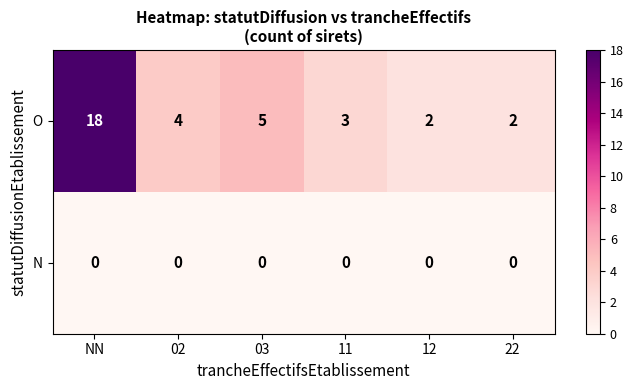

Reading left to right, list all the values displayed in this chart.

O: 18	4	5	3	2	2
N: 0	0	0	0	0	0